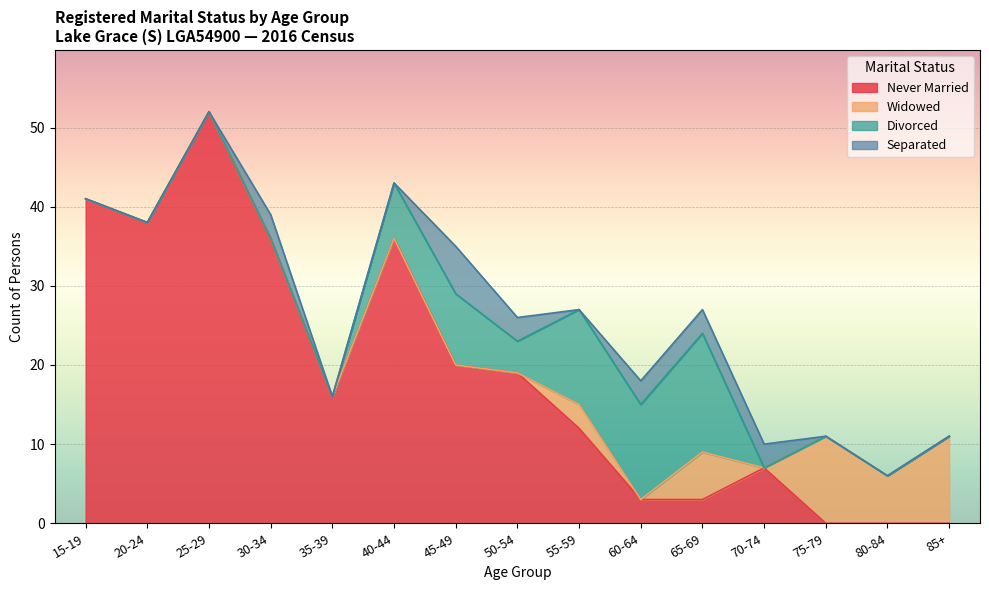

Where is the first local minimum for Widowed?

60-64